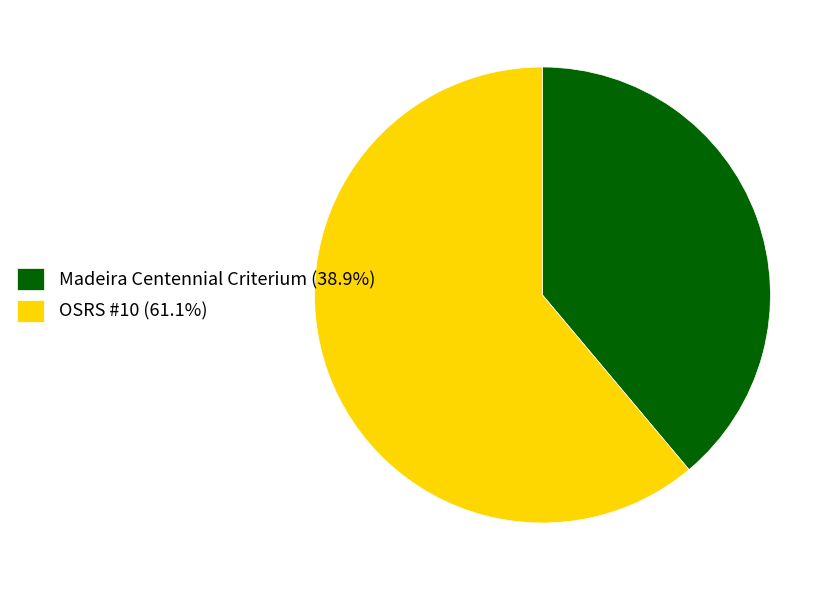

What is the smallest slice in the pie chart?

Madeira Centennial Criterium